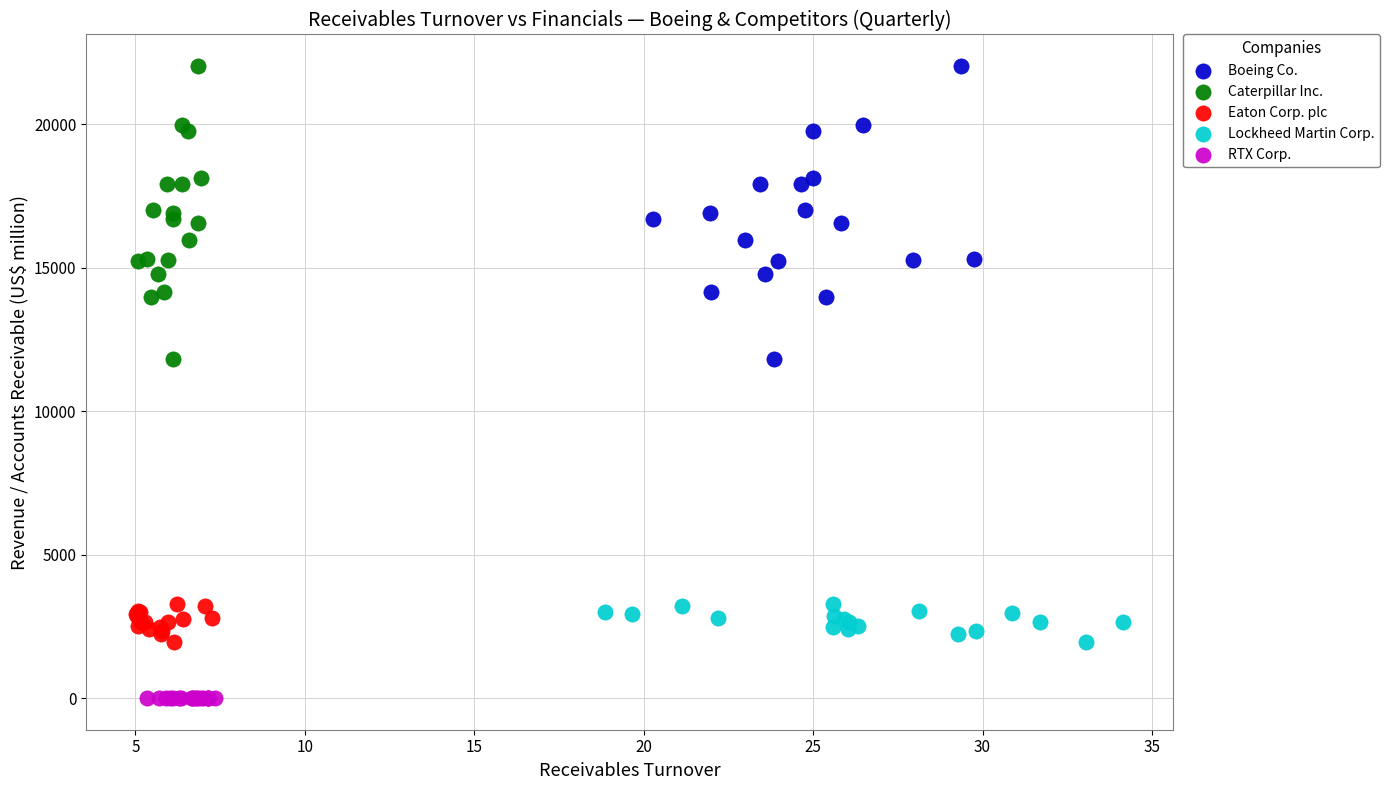

Which series reaches the minimum Y coordinate?

RTX Corp.